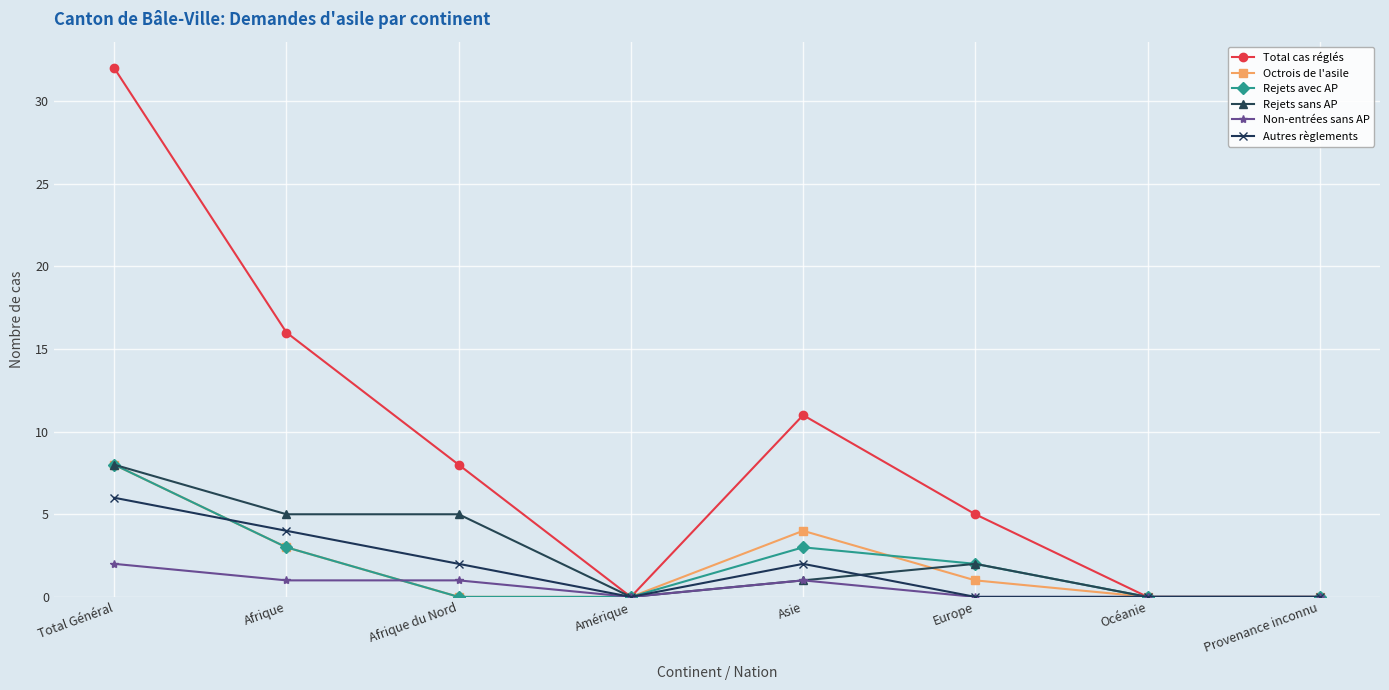

How many values in the Rejets avec AP series are below 2?

4